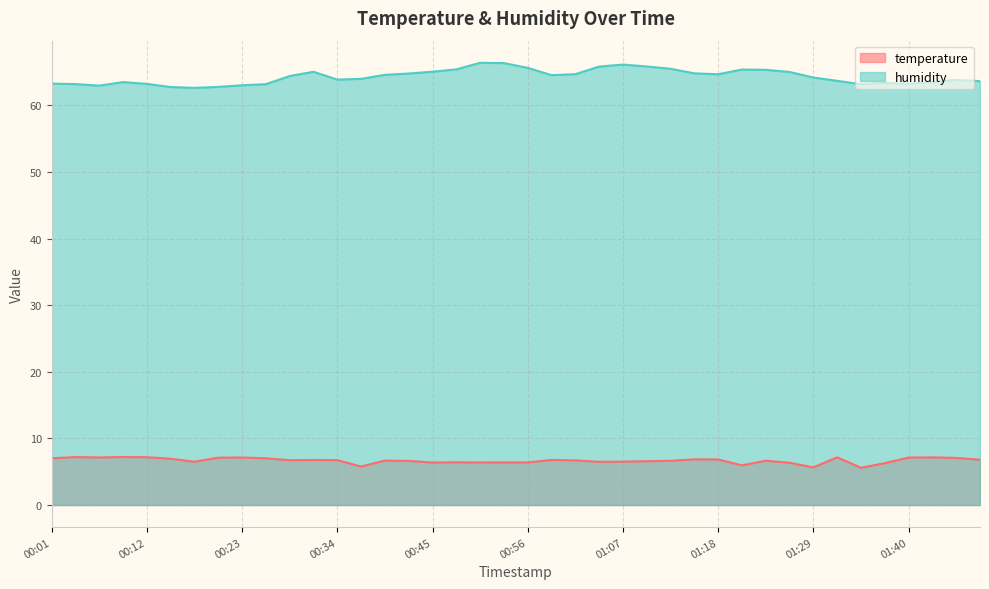

What is the average value of the humidity series?

64.3